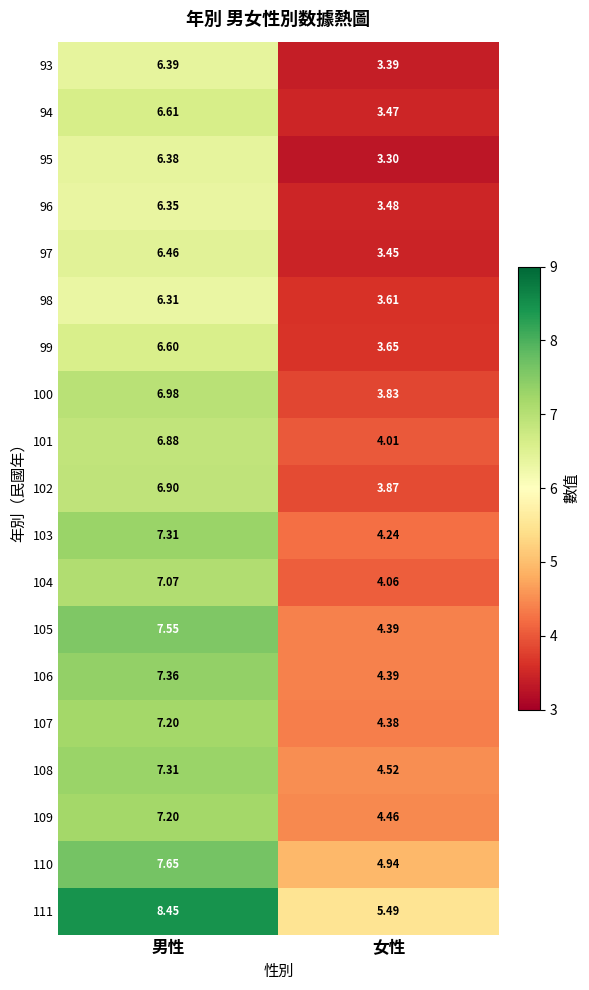

Which category has the lowest value in the 103 series?

女性